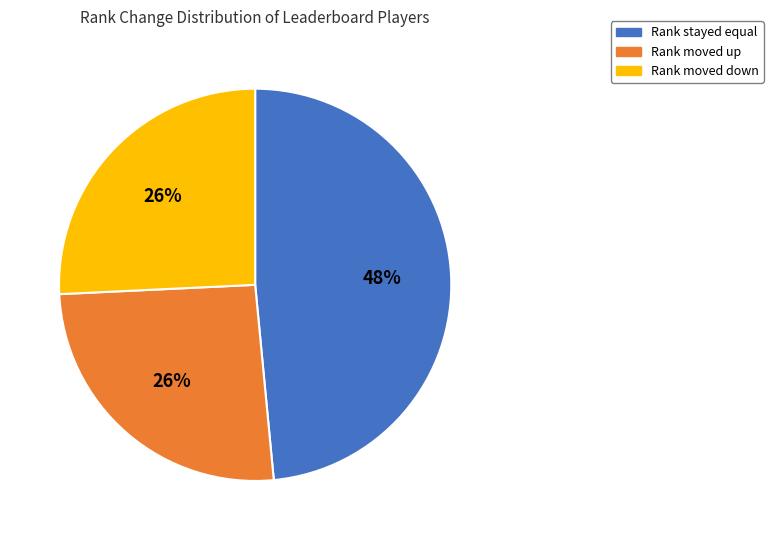

What is the largest slice in the pie chart?

Rank stayed equal